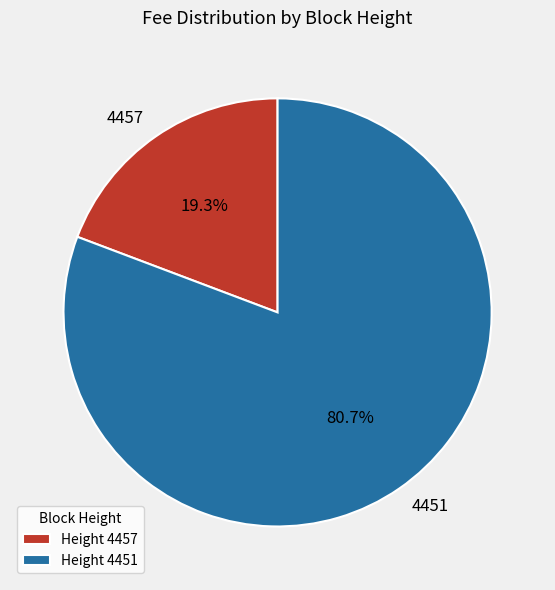

Rank the categories by value from highest to lowest.

4451, 4457